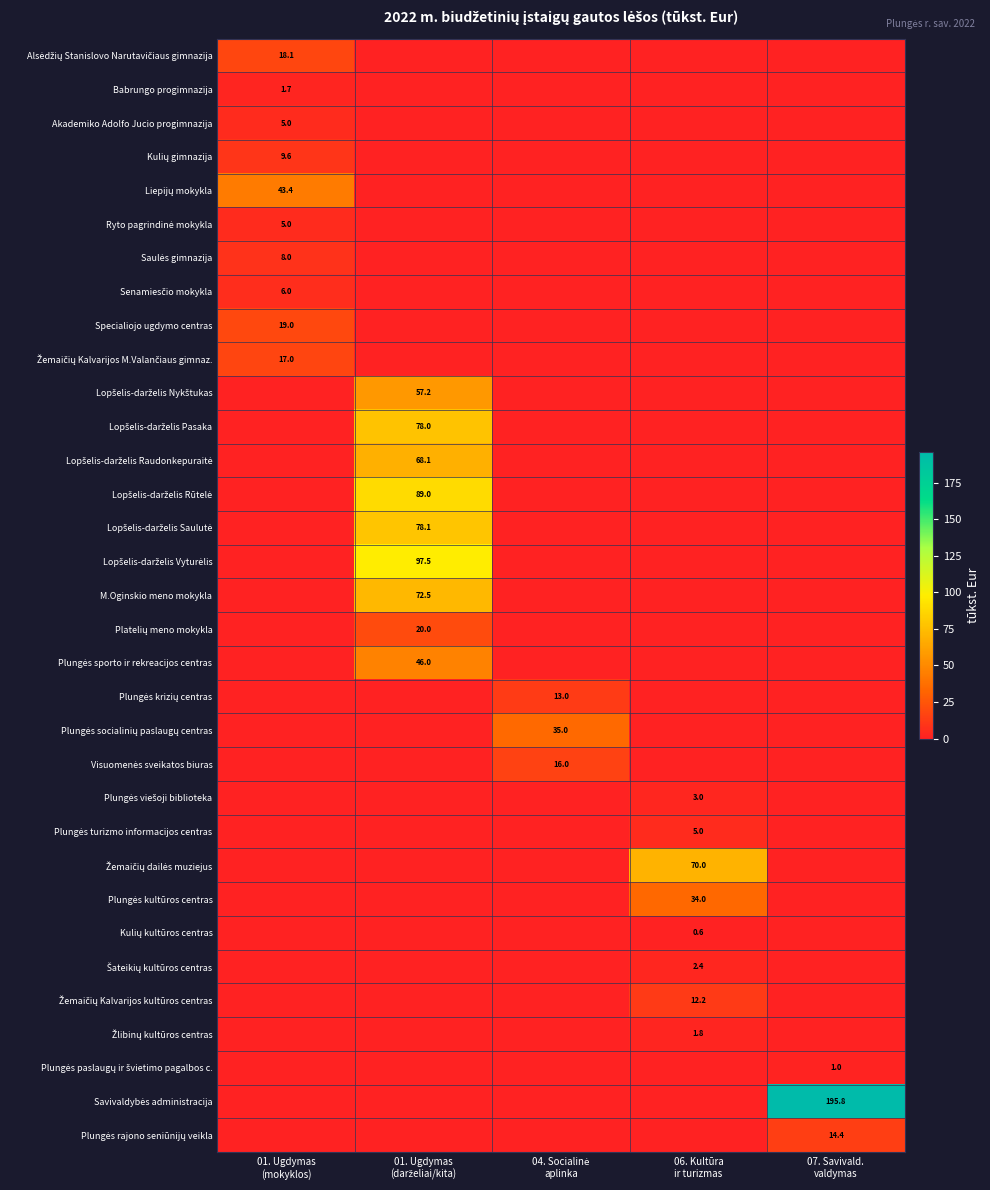

What is the total value across all series at 06. Kultūra
ir turizmas?

129.0